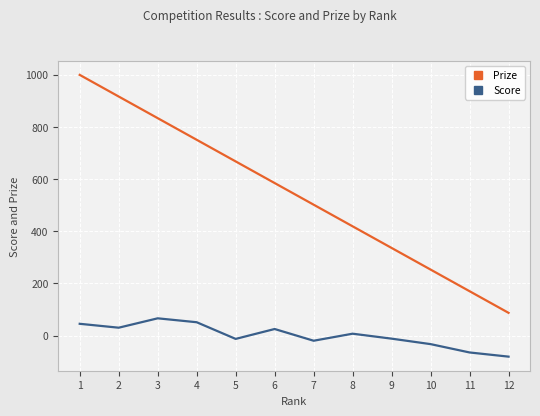

What is the smallest value displayed?

-81